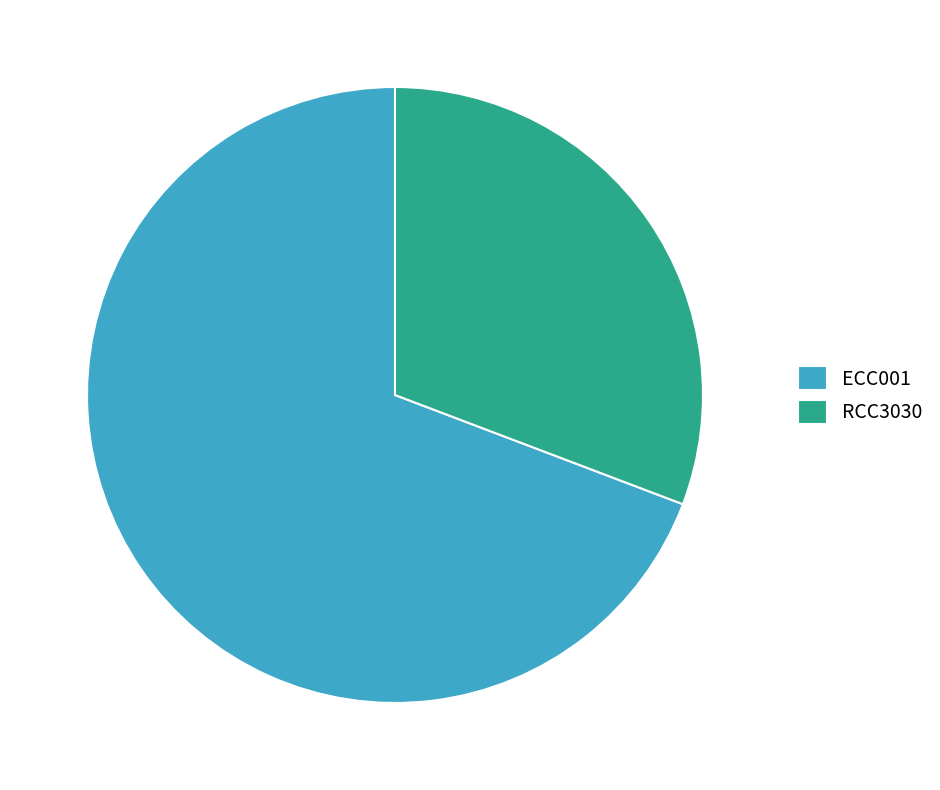

Which category accounts for the majority?

ECC001